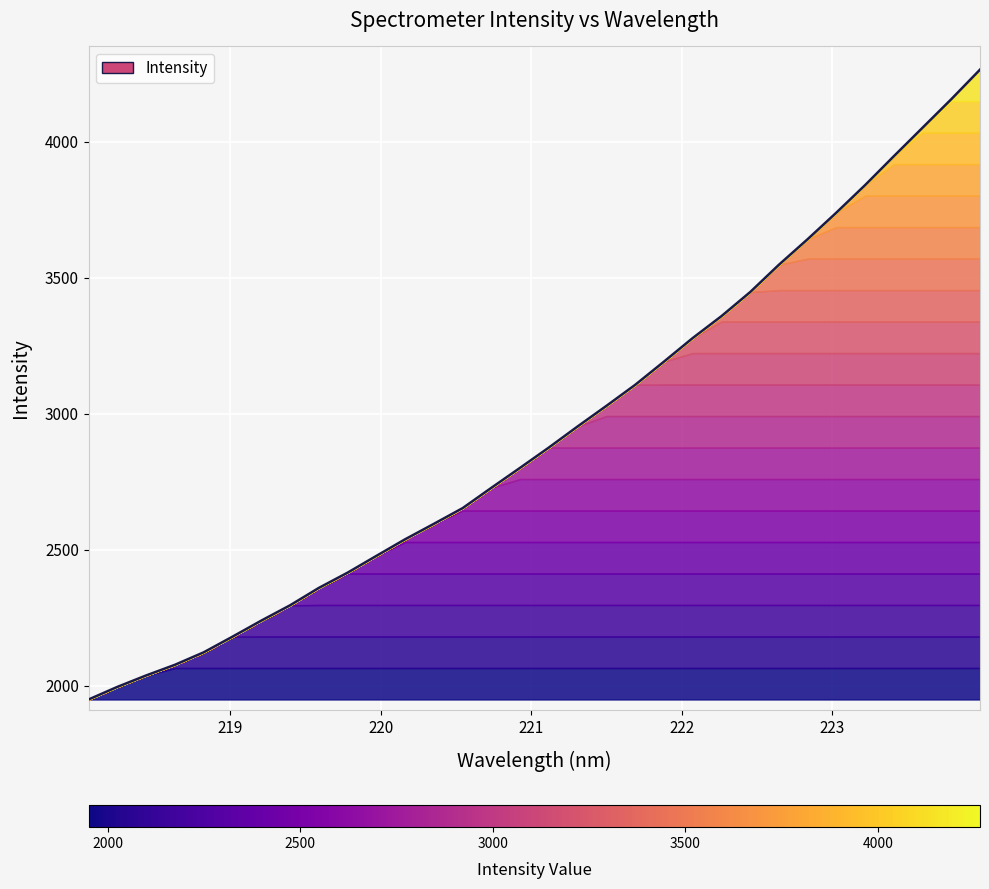

Reading left to right, list all the values displayed in this chart.

1949.9	1996.2	2038.3	2077.4	2123.3	2180.9	2239.9	2296.2	2360.1	2416.2	2477.9	2539.0	2595.8	2653.6	2728.3	2801.9	2876.5	2954.0	3029.5	3106.8	3192.1	3278.7	3359.3	3447.8	3548.3	3642.3	3739.9	3841.1	3947.3	4052.1	4156.9	4265.6